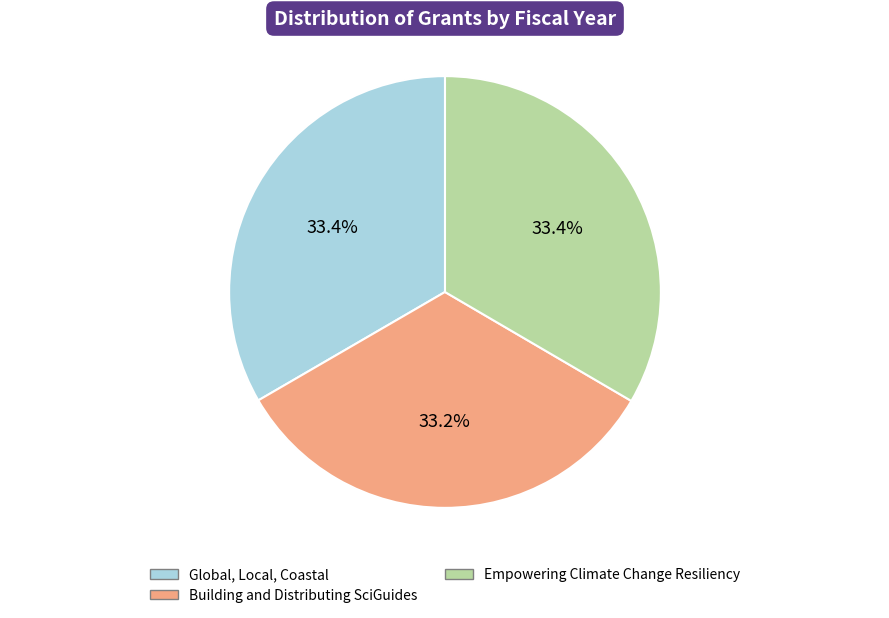

Does Global, Local, Coastal account for over 50% of the chart?

No